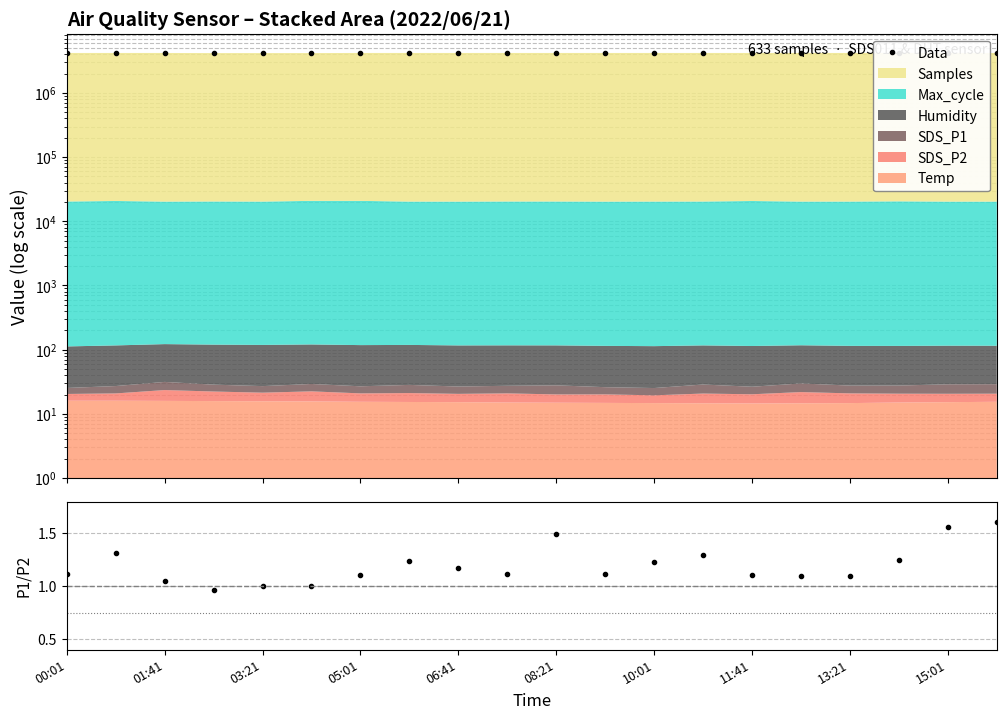

True or false: P1/P2 ratio and Data intersect in this chart.

False